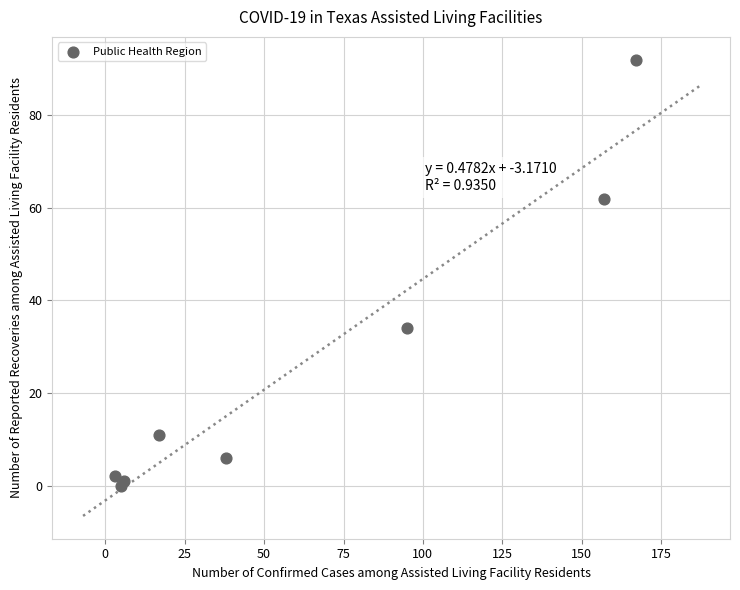

What Y value in the scatter plot is closest to 46?

34